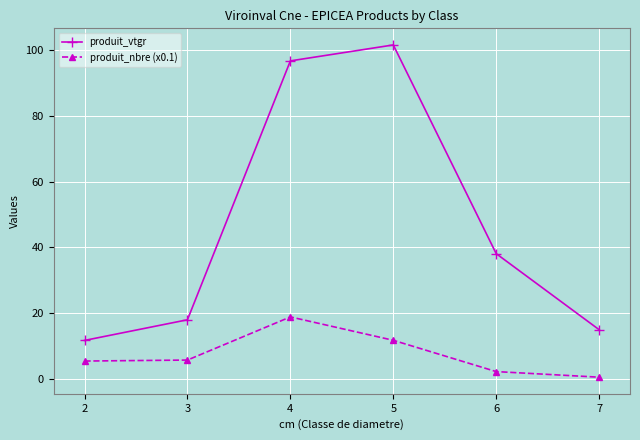

Which series has the largest total across all categories?

produit_vtgr